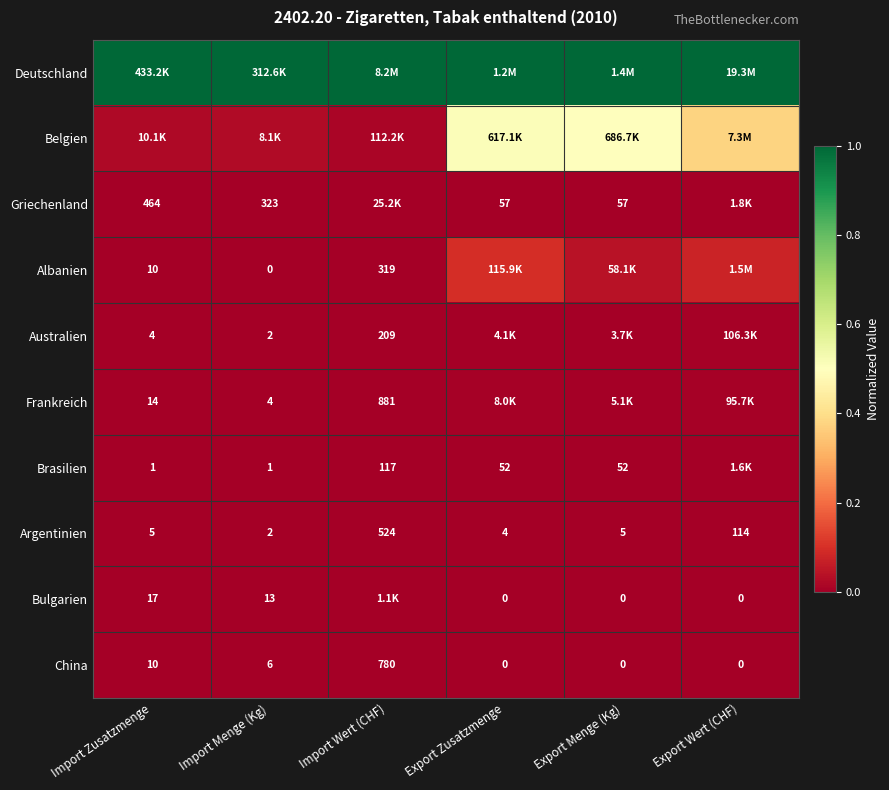

Is the value of China at Export Wert (CHF) greater than the value of Argentinien at Import Zusatzmenge?

No